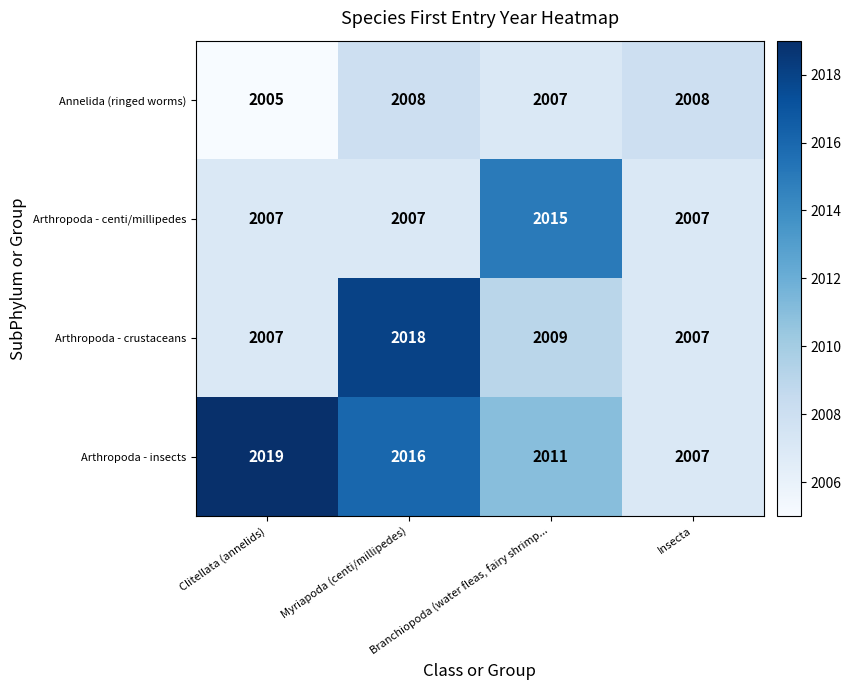

What is the highest value of the Arthropoda - insects series?

2019